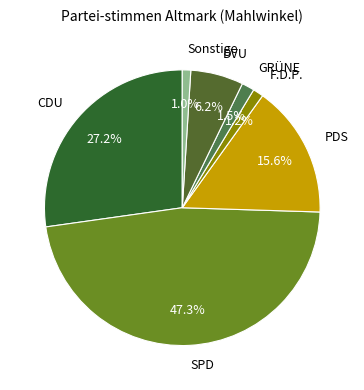

Which slice is the largest?

SPD